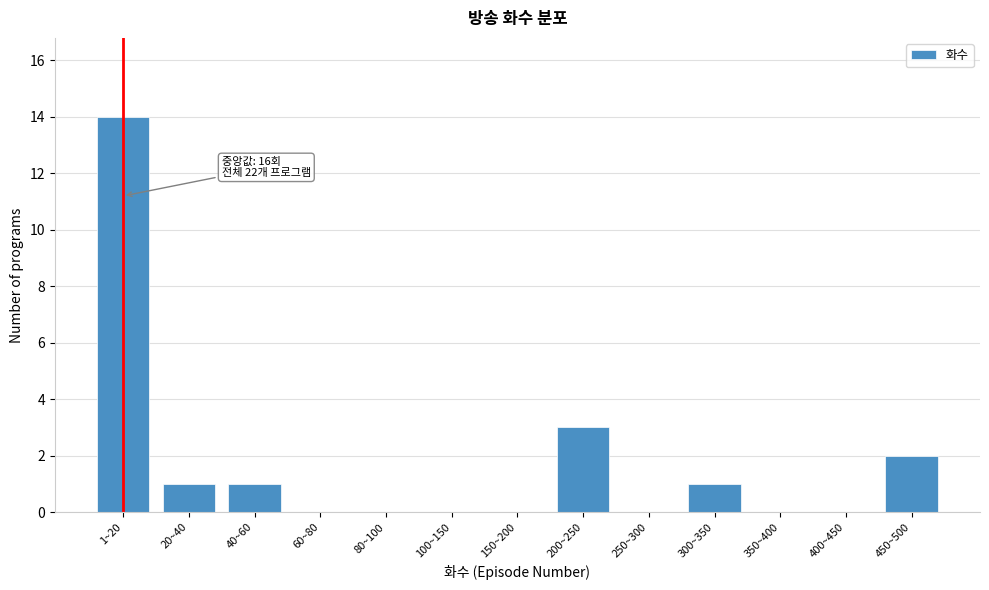

Reading left to right, transcribe all the data shown in this chart.

1~20=14	20~40=1	40~60=1	60~80=0	80~100=0	100~150=0	150~200=0	200~250=3	250~300=0	300~350=1	350~400=0	400~450=0	450~500=2